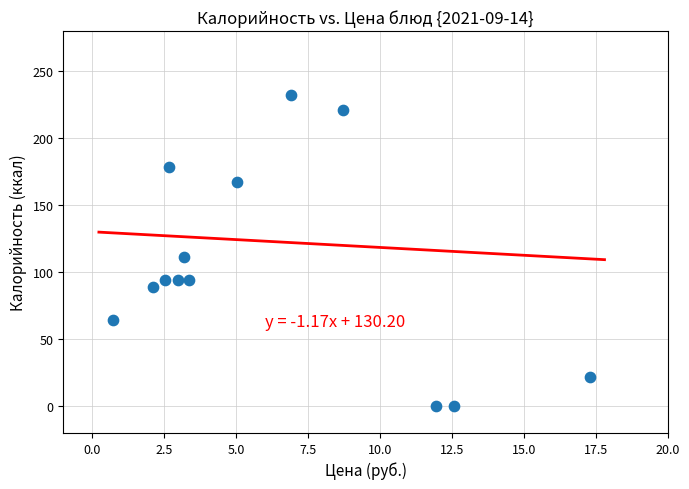

What is the range of Y values (max minus min)?

232.0